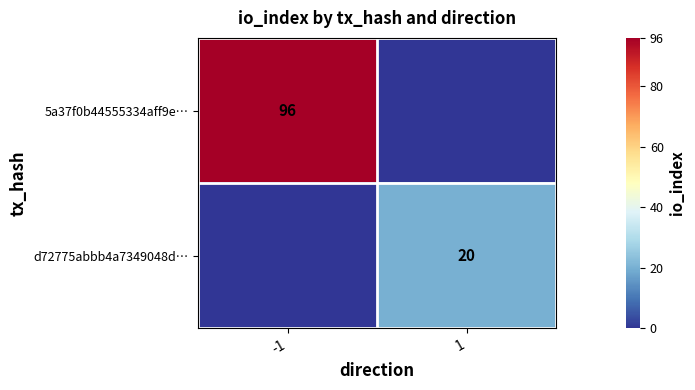

The value of 5a37f0b44555334aff9e… at -1 is 96. True or false?

True